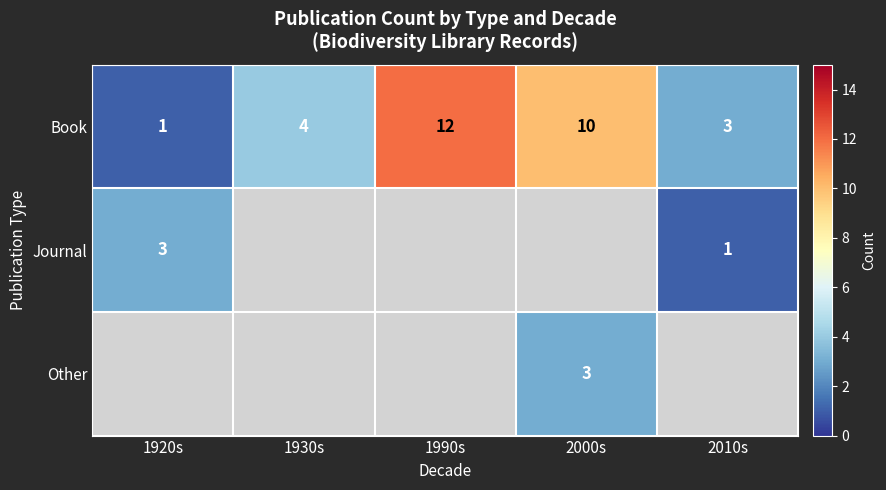

What is the maximum value for Book?

12